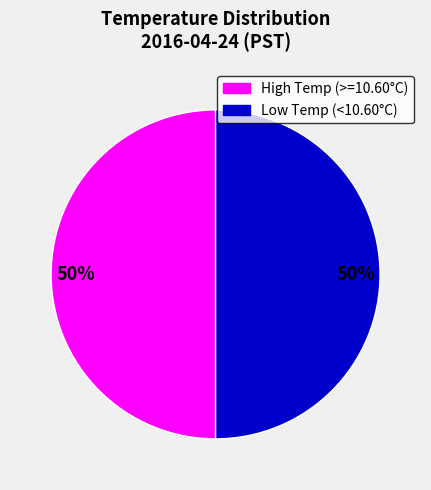

To the nearest percent, what is the average slice percentage?

50%